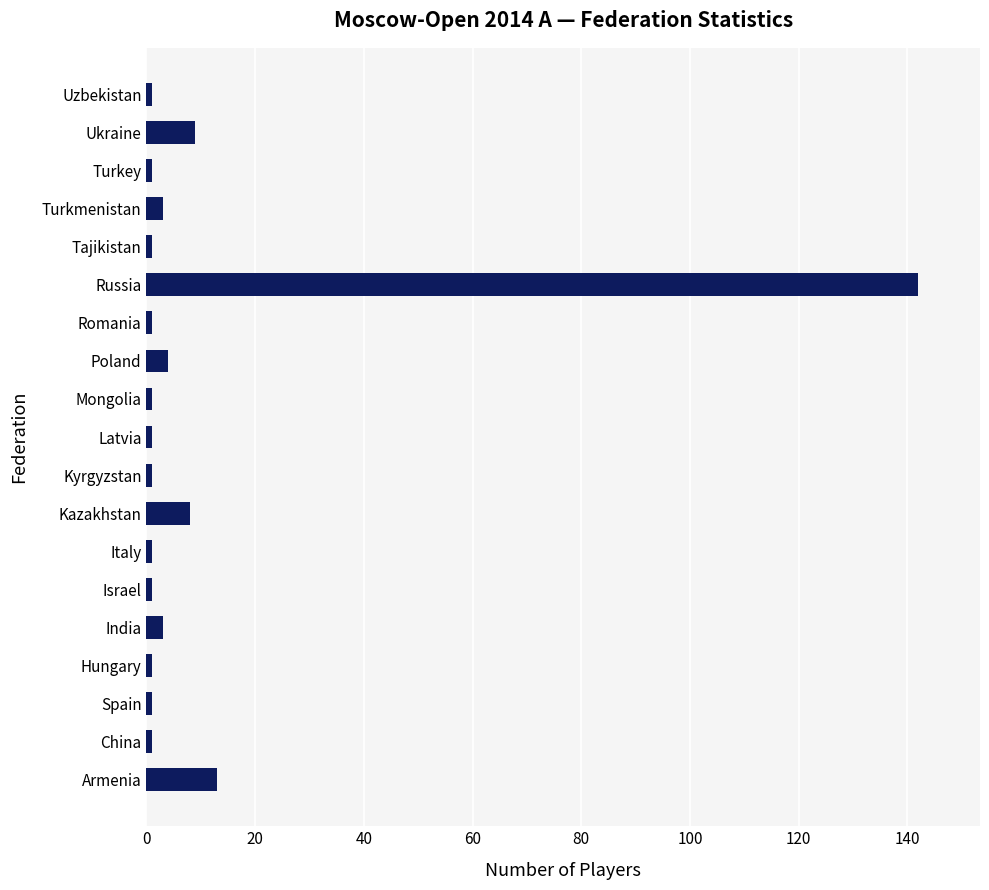

At which category does the chart reach its peak across all series?

Russia